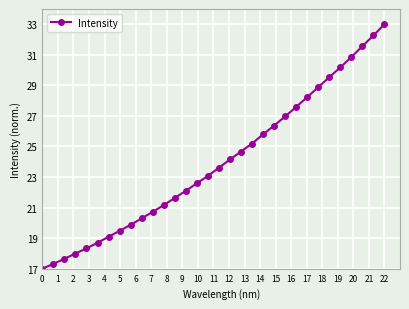

What is the difference between the second highest and second lowest values?

15.0